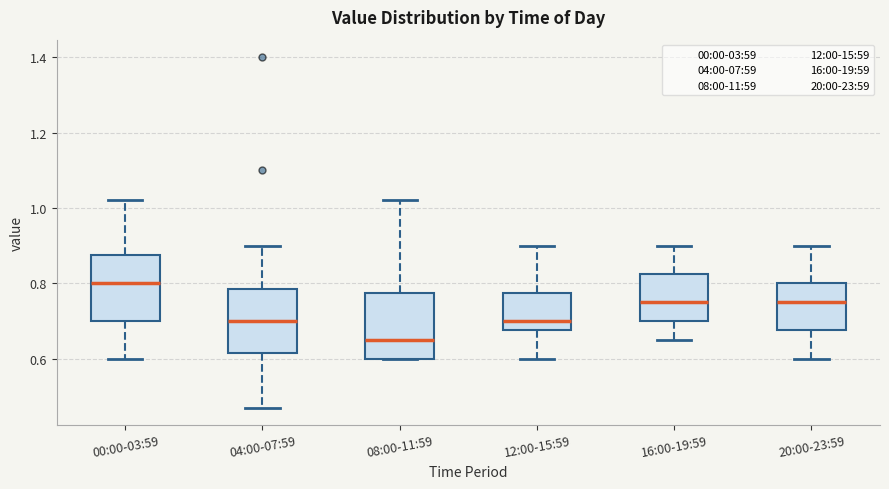

Reading left to right, transcribe this box plot: for each box, give where its median line is, the range the box spans, and where its two whiskers end, as read against the y-axis. The values are not printed on the chart, so give them approximately, as read against the axis.

00:00-03:59: median 0.80, box 0.70 to 0.88, whiskers 0.60 to 1.02
04:00-07:59: median 0.70, box 0.62 to 0.78, whiskers 0.48 to 0.90
08:00-11:59: median 0.66, box 0.60 to 0.78, whiskers 0.60 to 1.02
12:00-15:59: median 0.70, box 0.68 to 0.78, whiskers 0.60 to 0.90
16:00-19:59: median 0.76, box 0.70 to 0.82, whiskers 0.66 to 0.90
20:00-23:59: median 0.76, box 0.68 to 0.80, whiskers 0.60 to 0.90